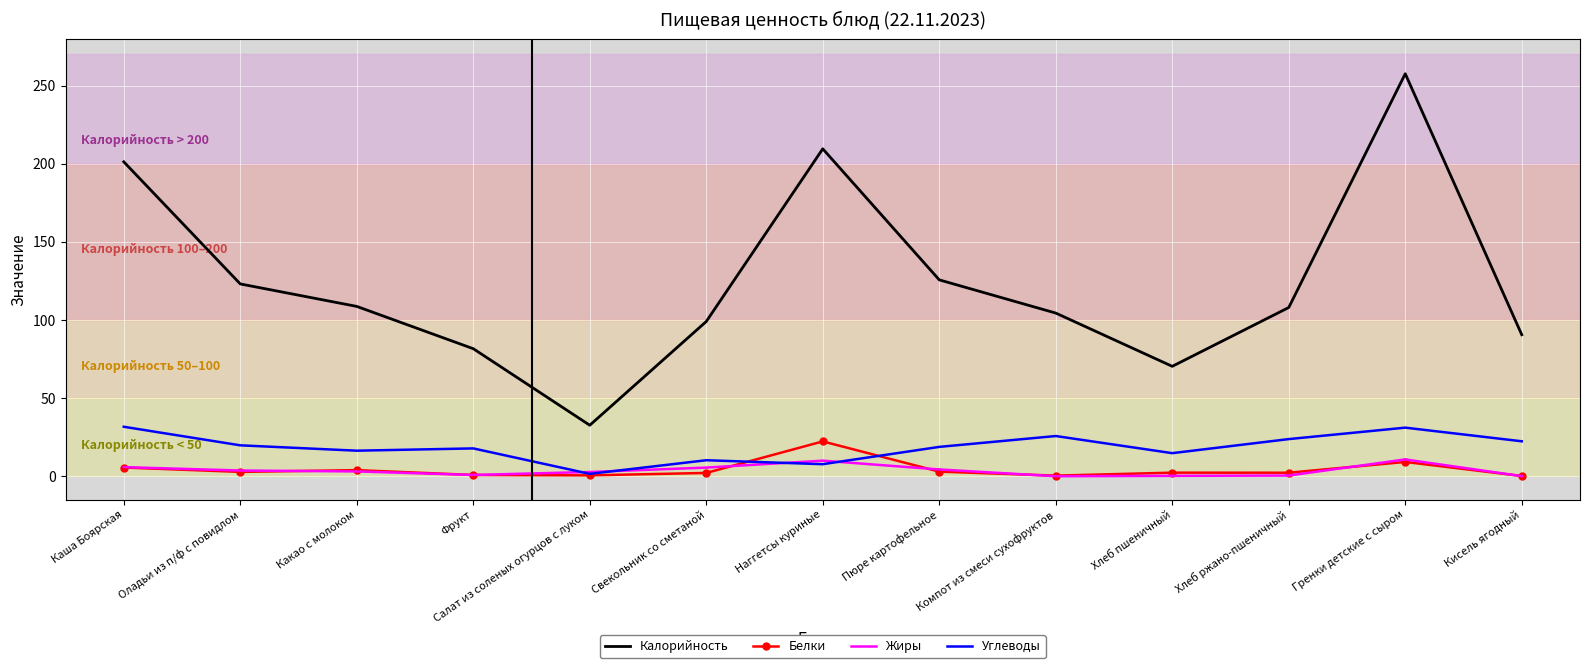

Is the value of Белки at Оладьи из п/ф с повидлом greater than the value of Углеводы at Кисель ягодный?

No